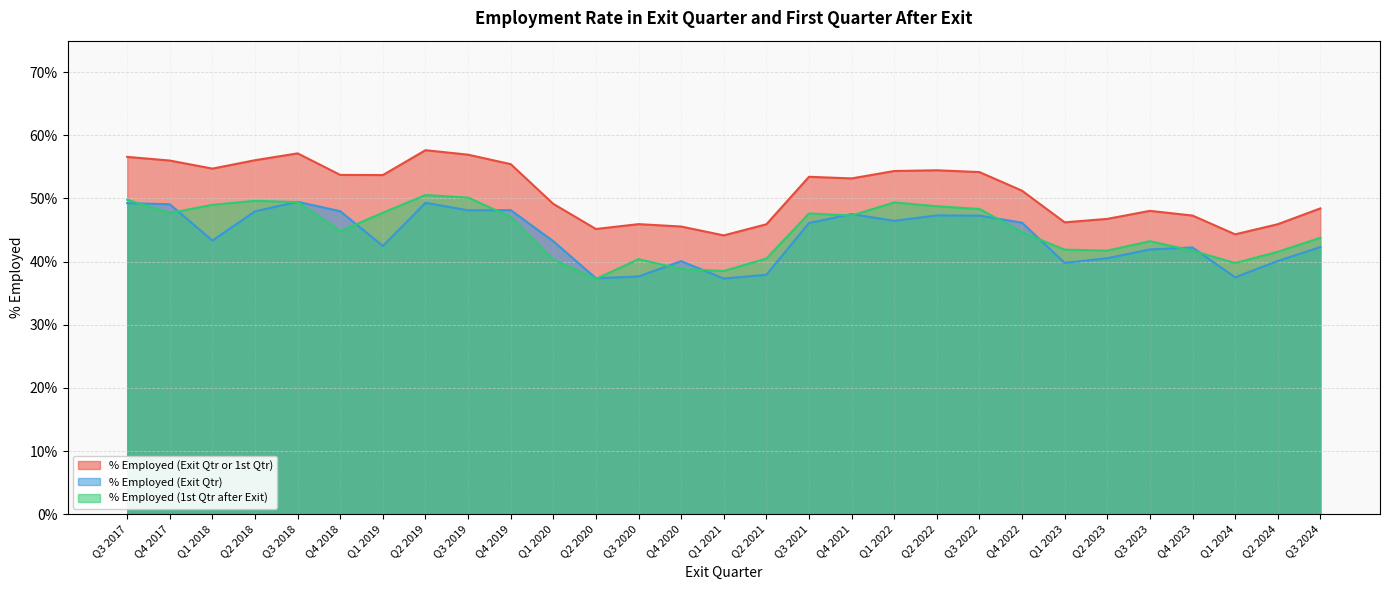

What is the label of the 28th point from the left?

Q2 2024